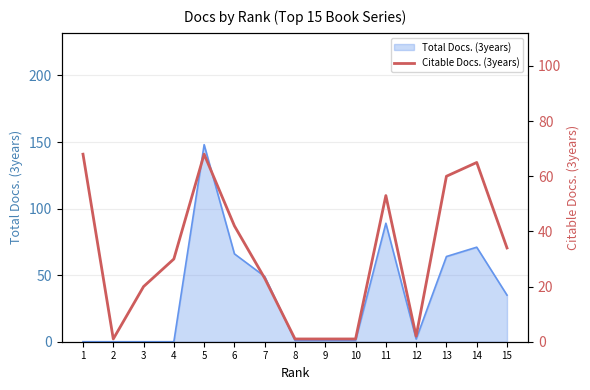

At which category does the chart reach its peak across all series?

1